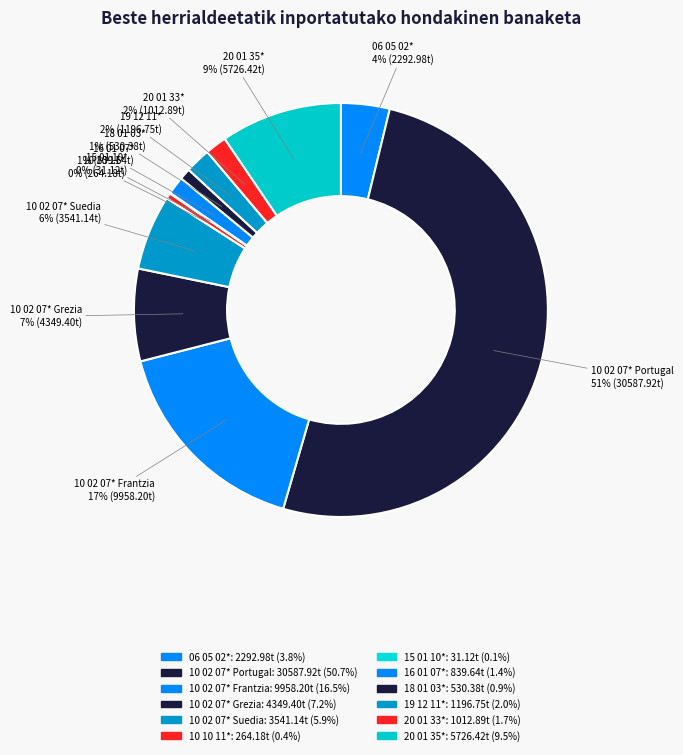

What is the majority slice?

10 02 07* Portugal